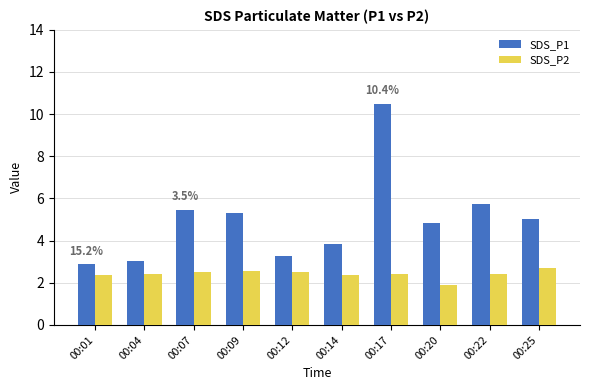

Rank the series by their maximum value, from highest to lowest.

SDS_P1, SDS_P2